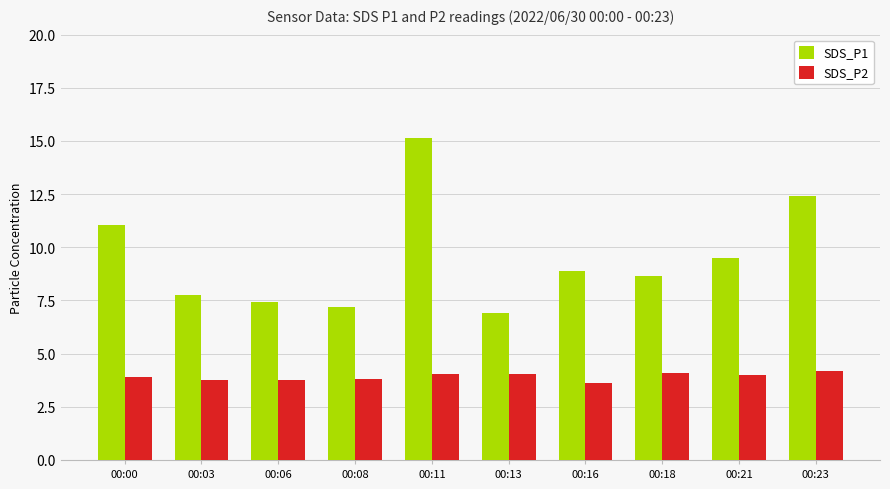

What is the sum of all SDS_P2 values?

39.2